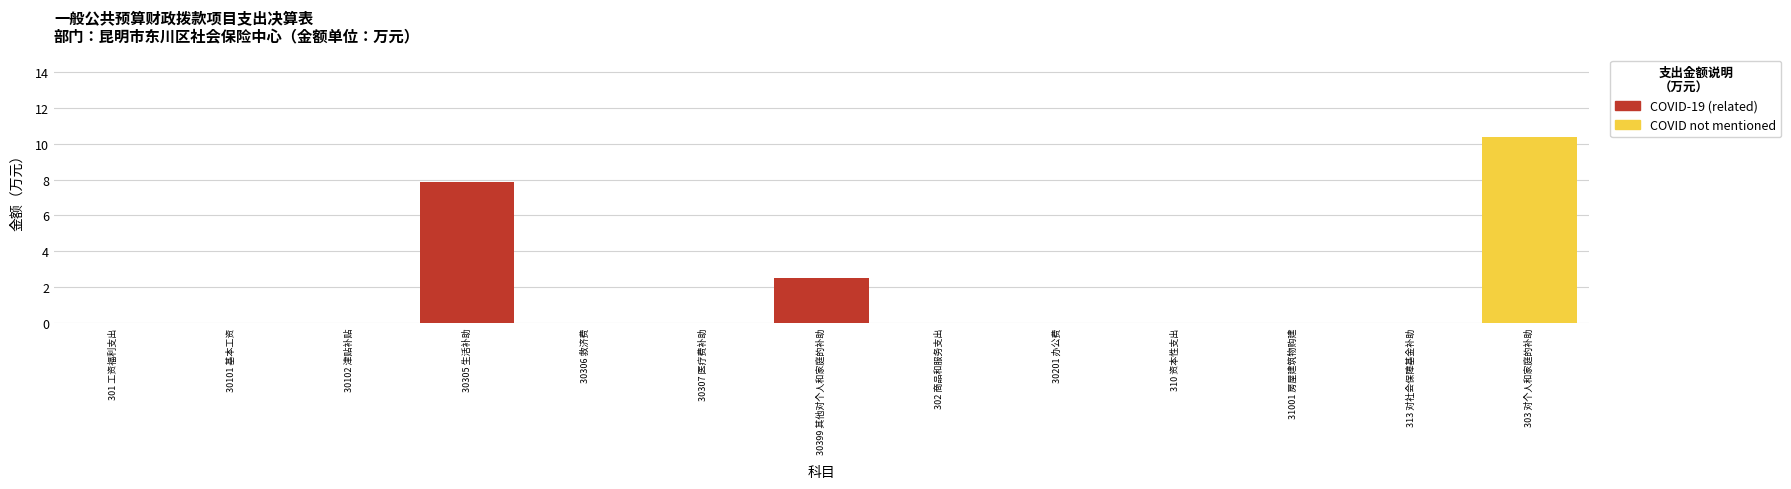

True or false: COVID-19 (related) has a value of 0.0 at 30101 基本工资.

True